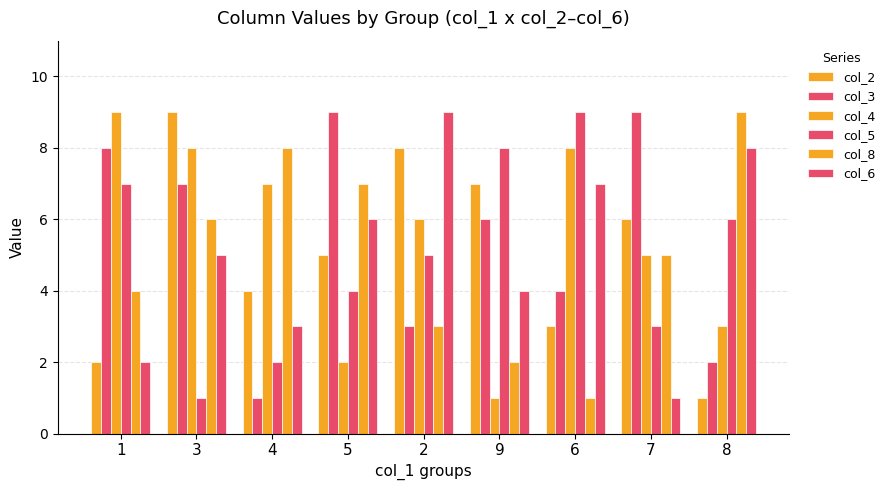

Read the col_5 value at 1.

7